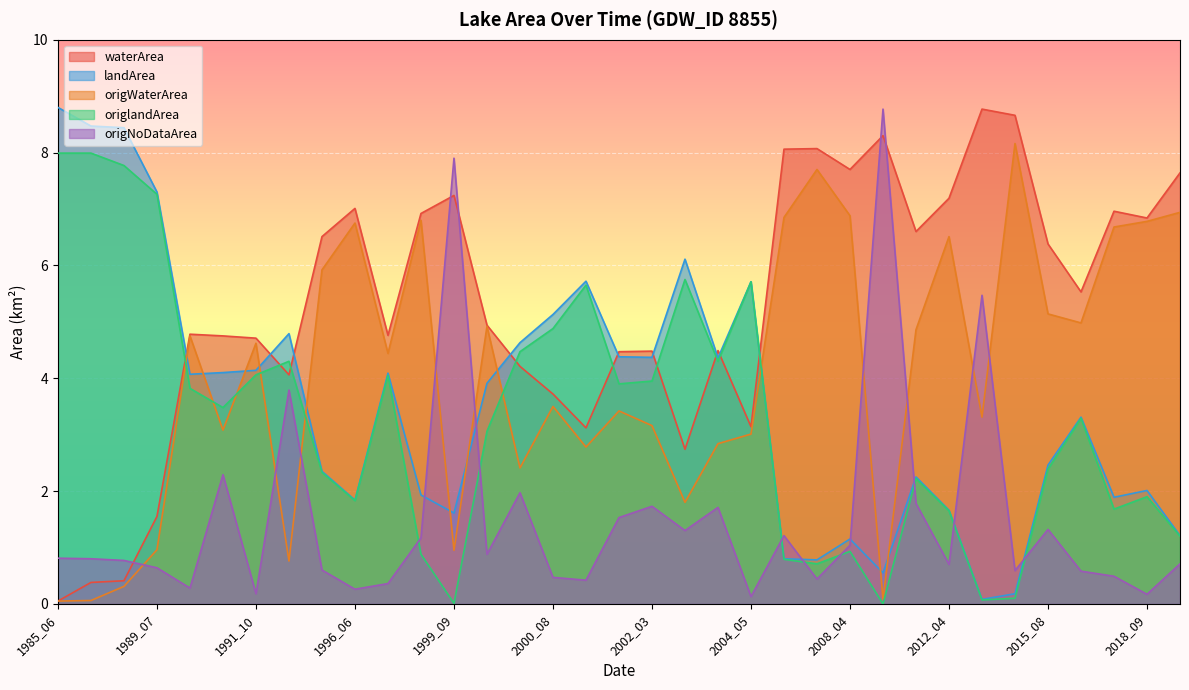

How many series are shown in this chart?

5